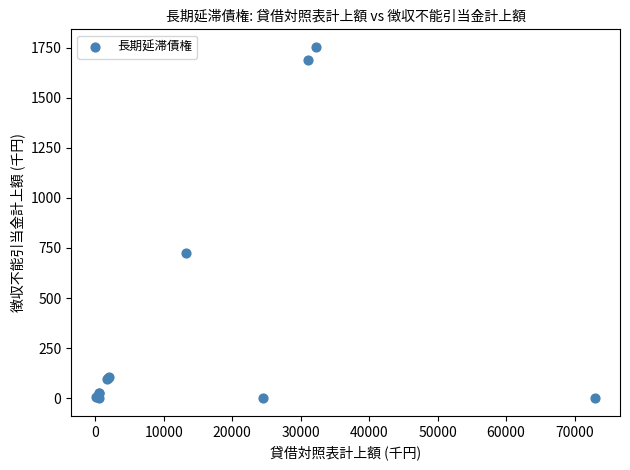

What Y value in the scatter plot is closest to 876?

723